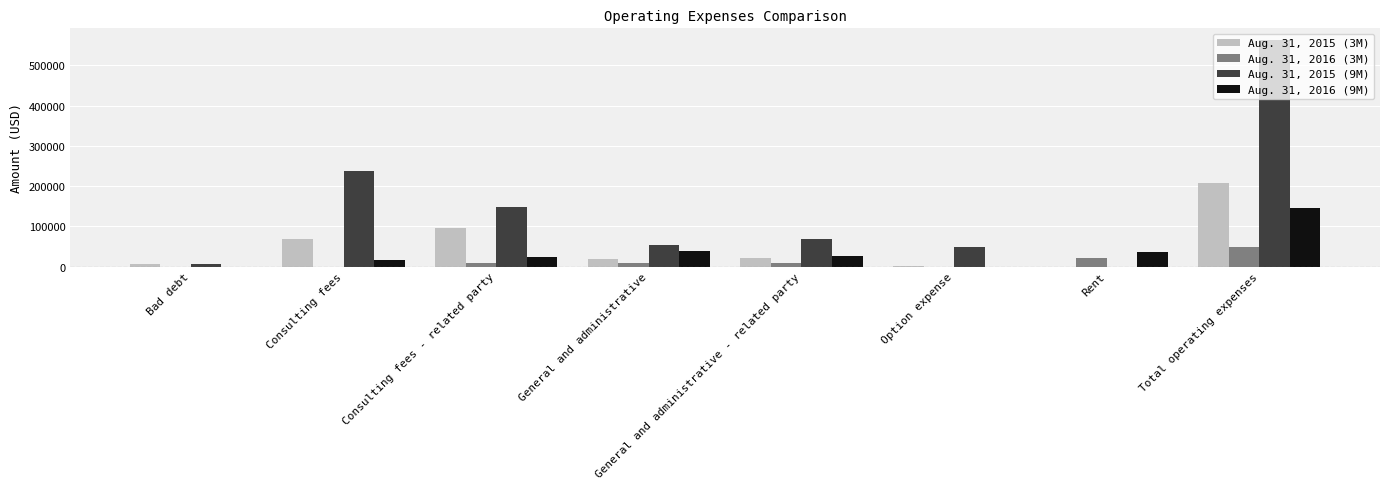

Are the bars horizontal?

No